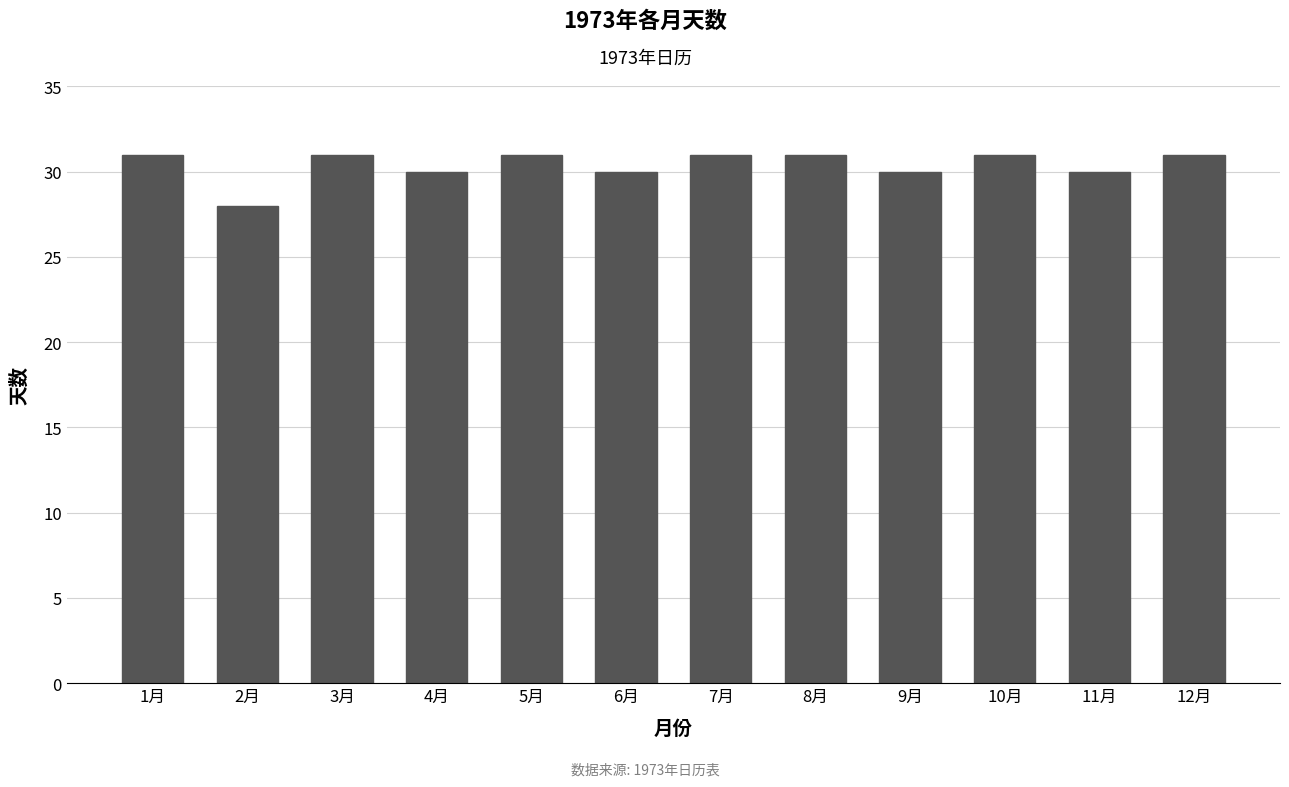

What is the label of the 2nd bar from the left?

2月